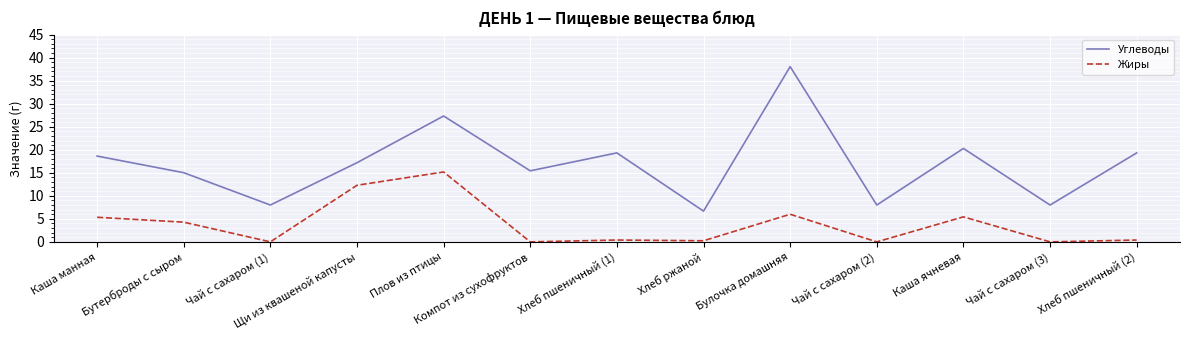

Which series has the largest range (max minus min)?

Углеводы